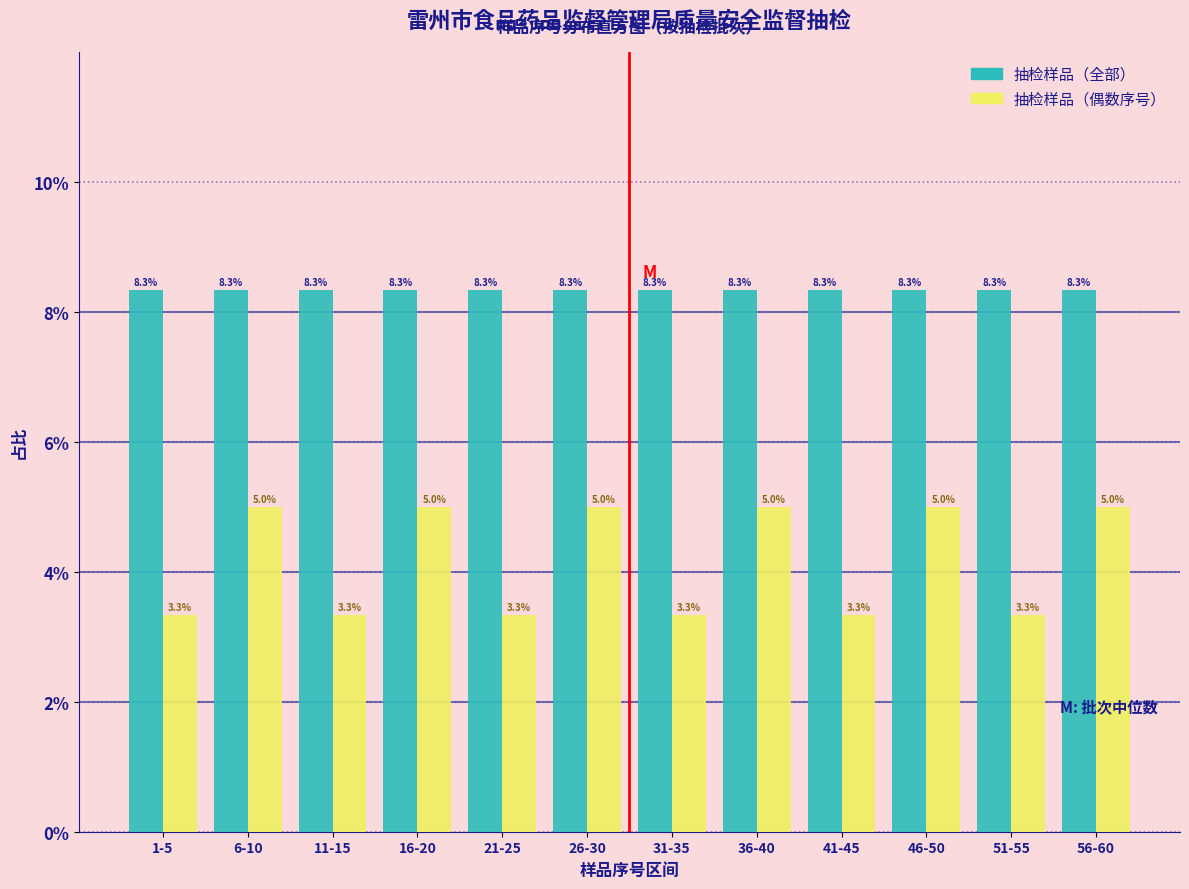

Reading left to right, transcribe all the data shown in this chart.

抽检样品（全部）: 1-5=8.3	6-10=8.3	11-15=8.3	16-20=8.3	21-25=8.3	26-30=8.3	31-35=8.3	36-40=8.3	41-45=8.3	46-50=8.3	51-55=8.3	56-60=8.3
抽检样品（偶数序号）: 1-5=3.3	6-10=5.0	11-15=3.3	16-20=5.0	21-25=3.3	26-30=5.0	31-35=3.3	36-40=5.0	41-45=3.3	46-50=5.0	51-55=3.3	56-60=5.0